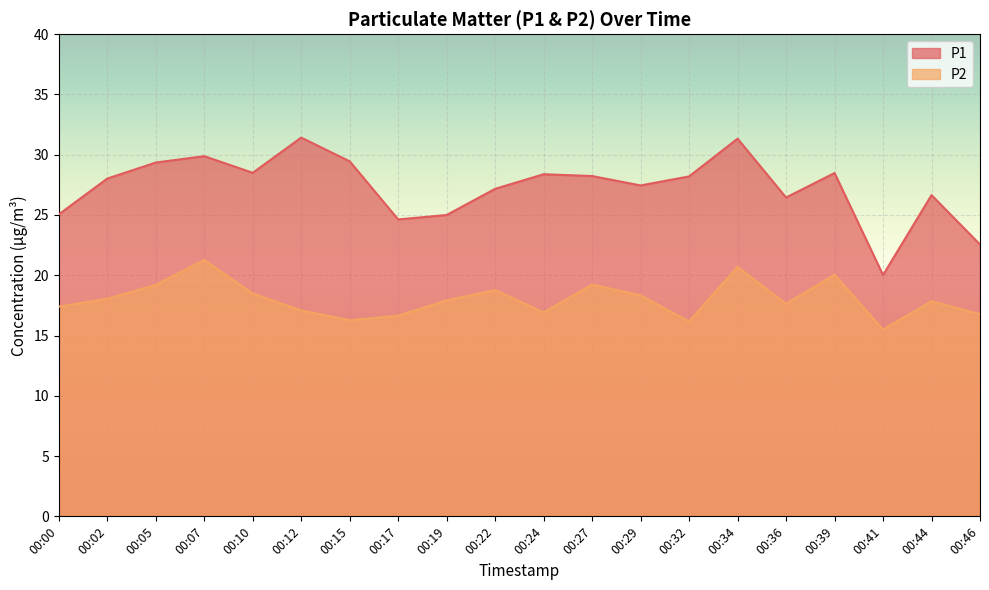

What are all the series names shown in the legend?

P1, P2